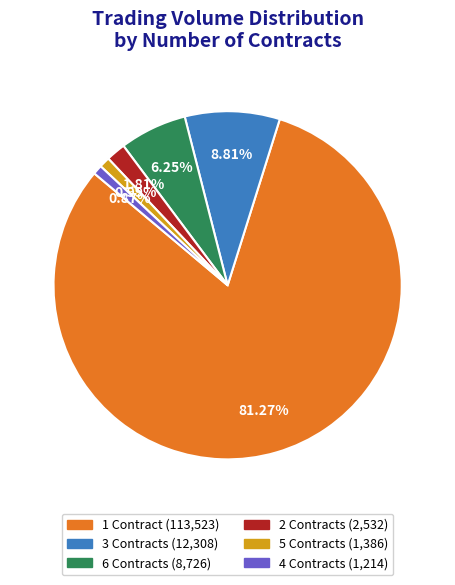

How many segments does this pie chart have?

6